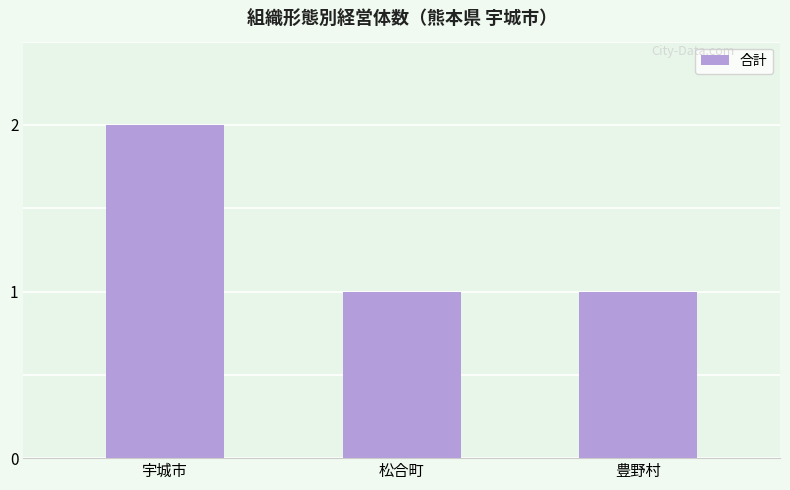

True or false: the data shows 1 at 松合町.

True